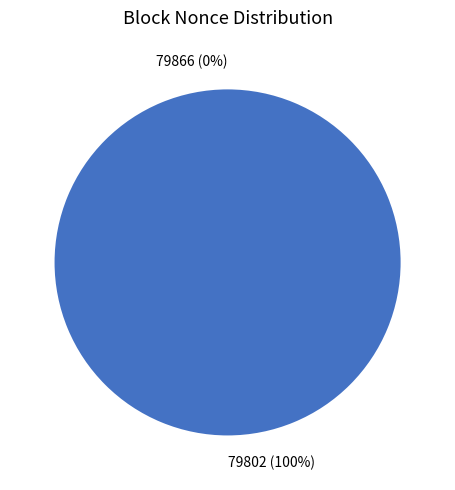

What percentage is NOT represented by 79866?

100.0%